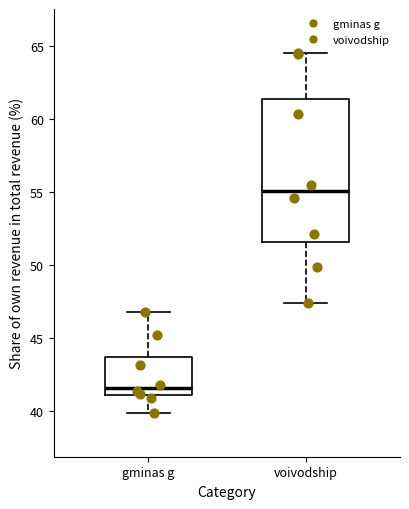

Comparing the boxes themselves (not the whiskers), which one is the tallest?

voivodship